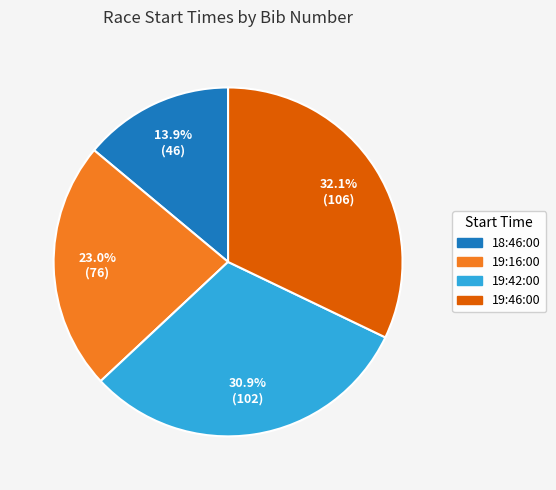

Which slice is the largest?

19:46:00